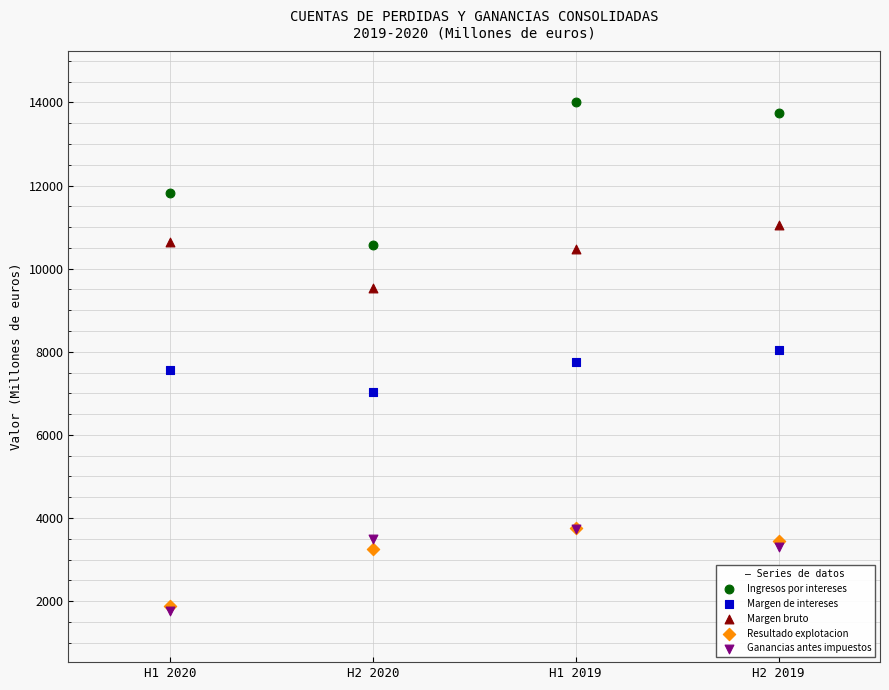

Which series contains the highest Y value?

Ingresos por intereses